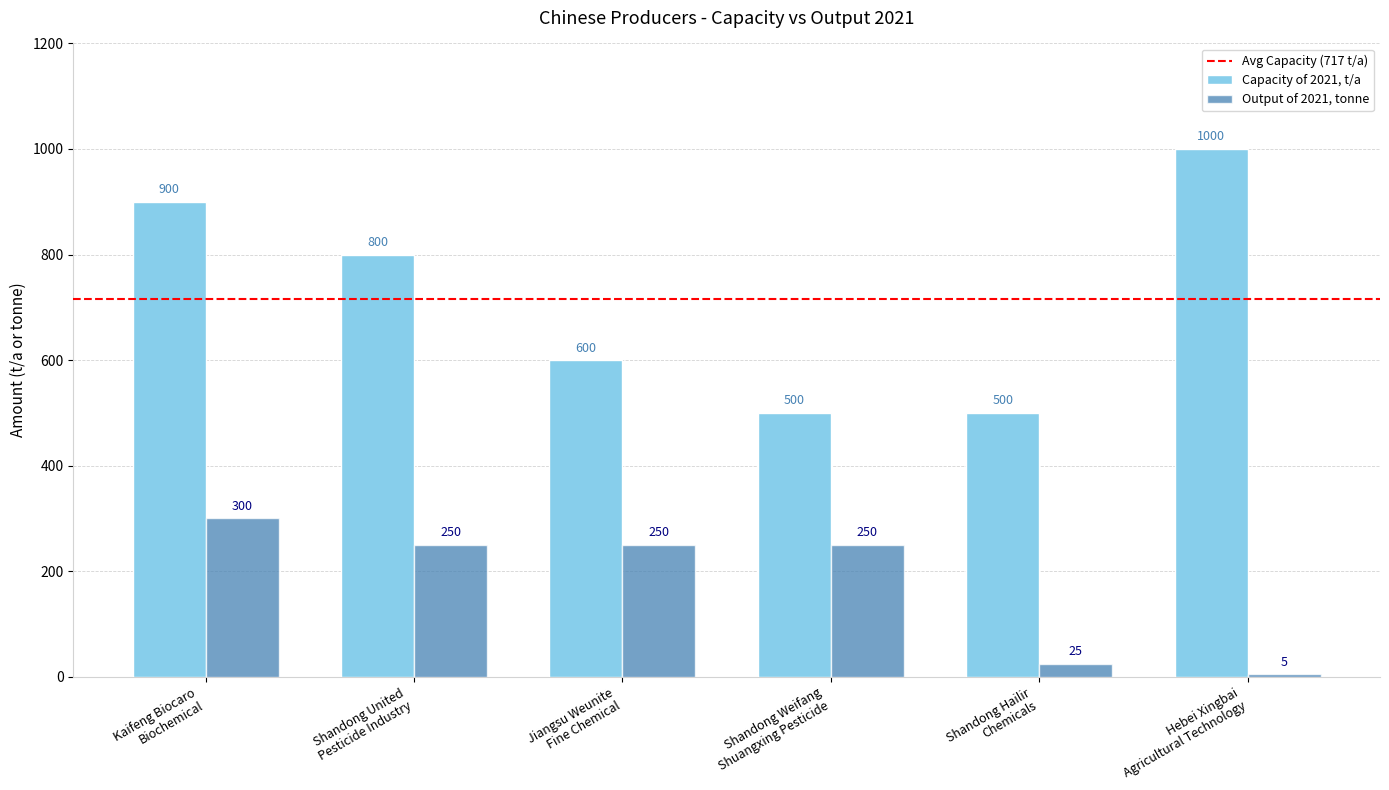

What is the average value of the Capacity of 2021, t/a series?

717